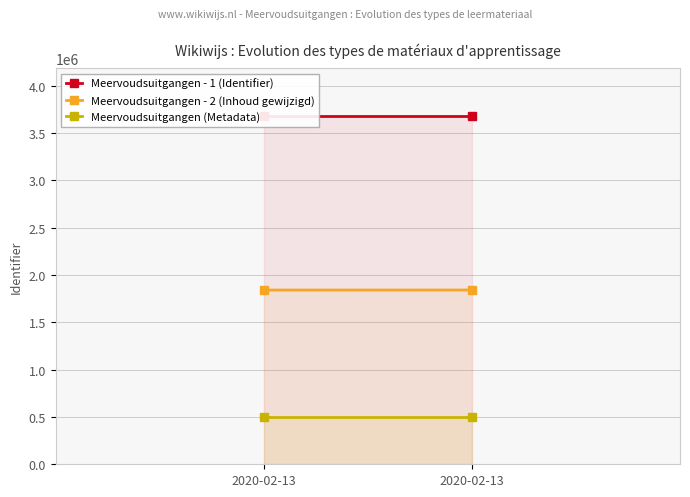

Rank the categories by Meervoudsuitgangen (Metadata) value from highest to lowest.

2020-02-13, 2020-02-13